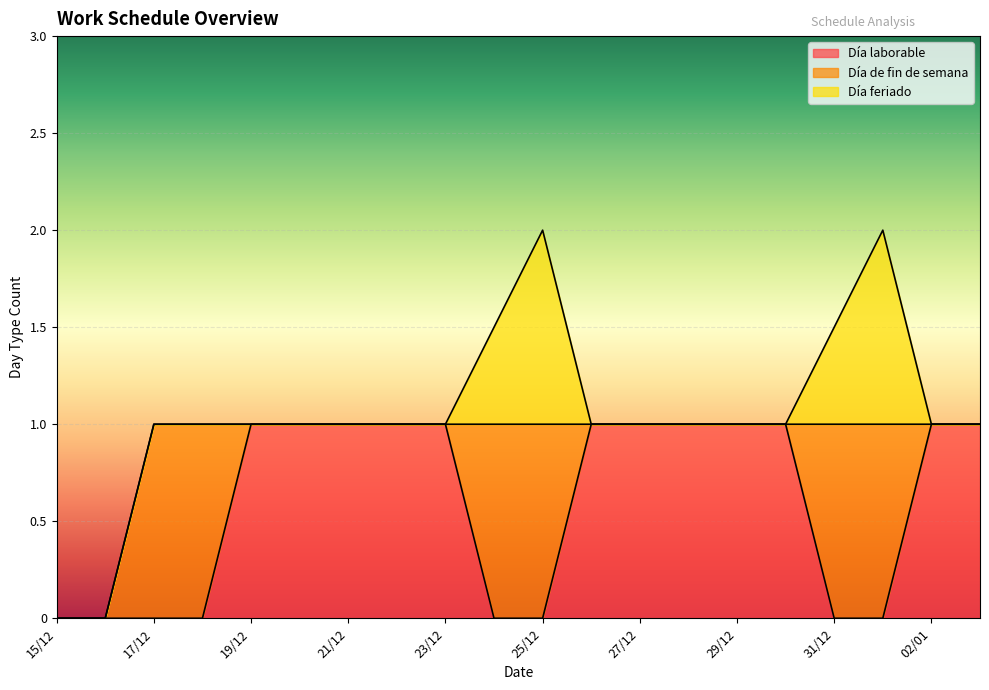

Where is Día laborable nearest to the value 0?

15/12